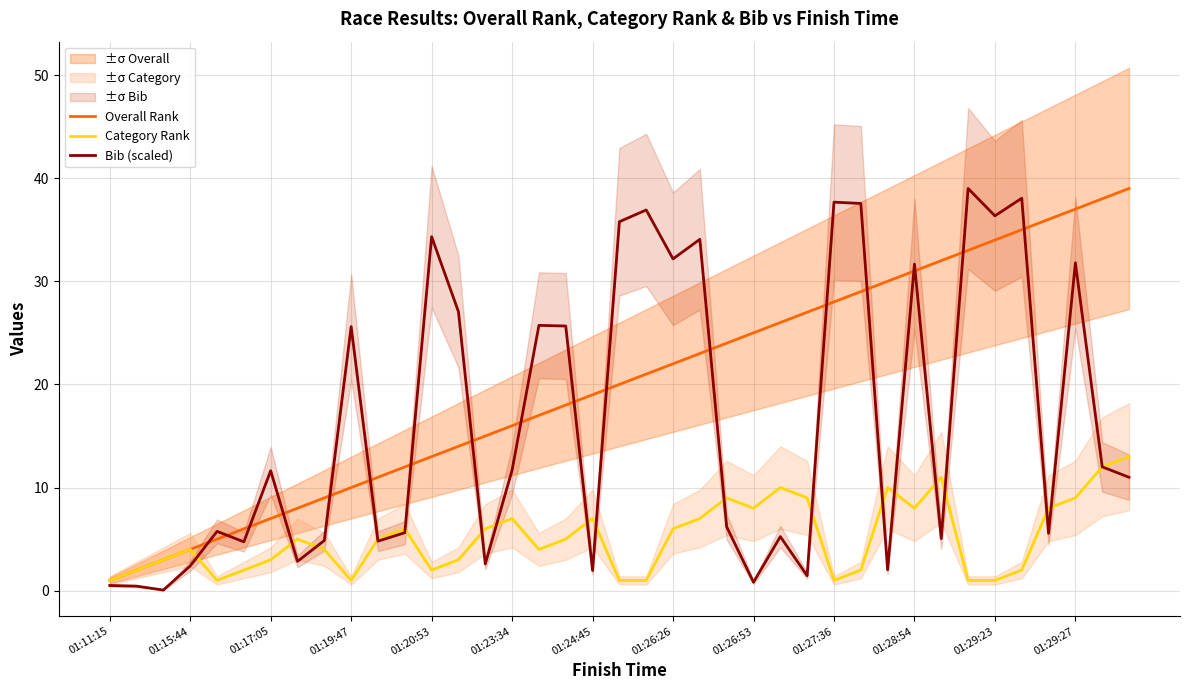

Reading left to right, what are all the values shown in this chart?

Overall Rank: 1.0	2.0	3.0	4.0	5.0	6.0	7.0	8.0	9.0	10.0	11.0	12.0	13.0	14.0	15.0	16.0	17.0	18.0	19.0	20.0	21.0	22.0	23.0	24.0	25.0	26.0	27.0	28.0	29.0	30.0	31.0	32.0	33.0	34.0	35.0	36.0	37.0	38.0	39.0
Category Rank: 1.0	2.0	3.0	4.0	1.0	2.0	3.0	5.0	4.0	1.0	5.0	6.0	2.0	3.0	6.0	7.0	4.0	5.0	7.0	1.0	1.0	6.0	7.0	9.0	8.0	10.0	9.0	1.0	2.0	10.0	8.0	11.0	1.0	1.0	2.0	8.0	9.0	12.0	13.0
Bib (scaled): 0.5	0.4	0.1	2.4	5.8	4.7	11.6	2.8	4.9	25.6	4.8	5.6	34.3	27.1	2.6	11.7	25.7	25.7	2.0	35.8	36.9	32.2	34.1	6.2	0.8	5.2	1.5	37.7	37.5	2.0	31.7	5.1	39.0	36.3	38.1	5.6	31.8	12.0	11.0